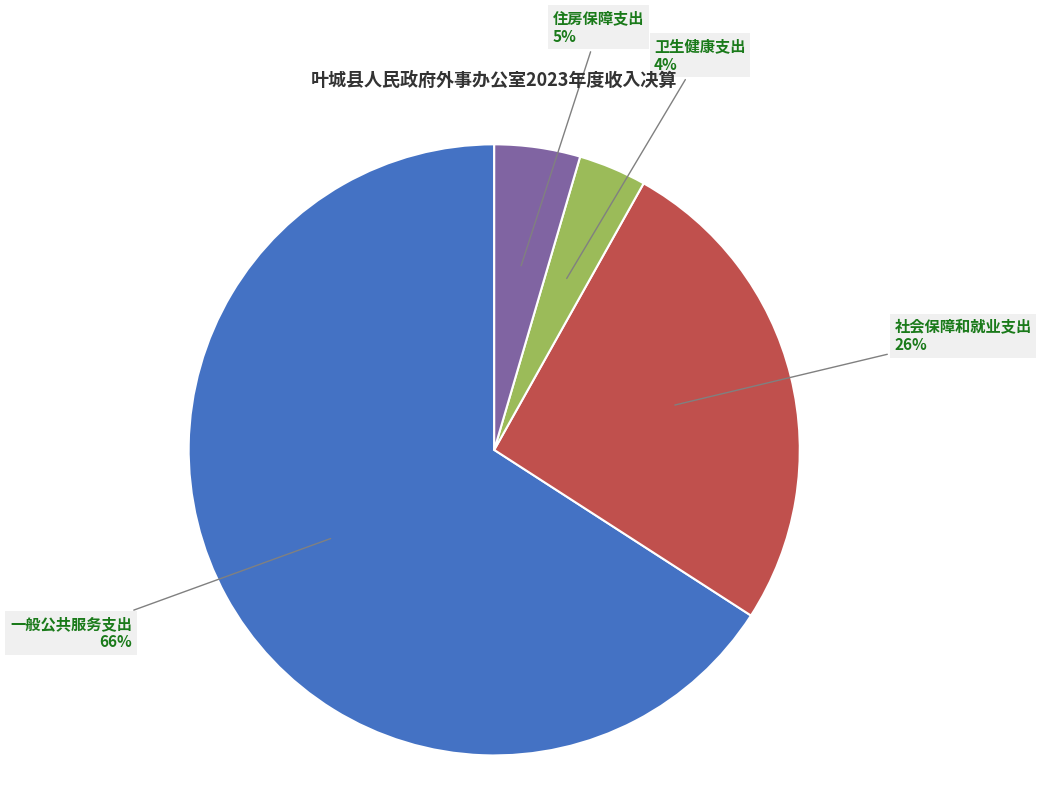

Rank the categories by value from lowest to highest.

卫生健康支出, 住房保障支出, 社会保障和就业支出, 一般公共服务支出